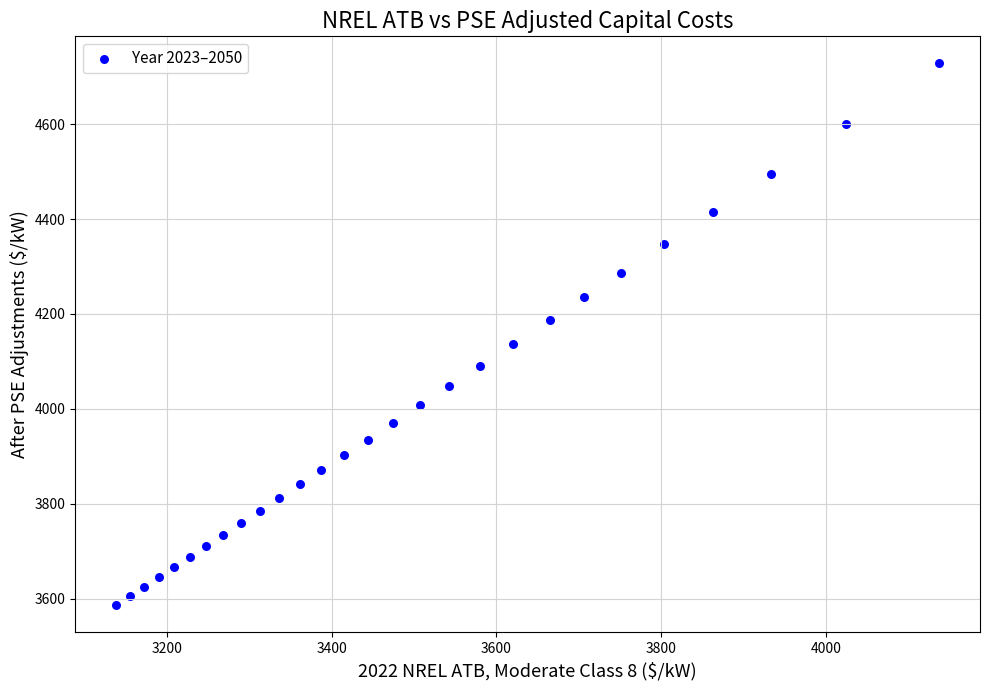

What is the range of X values (max minus min)?

999.2